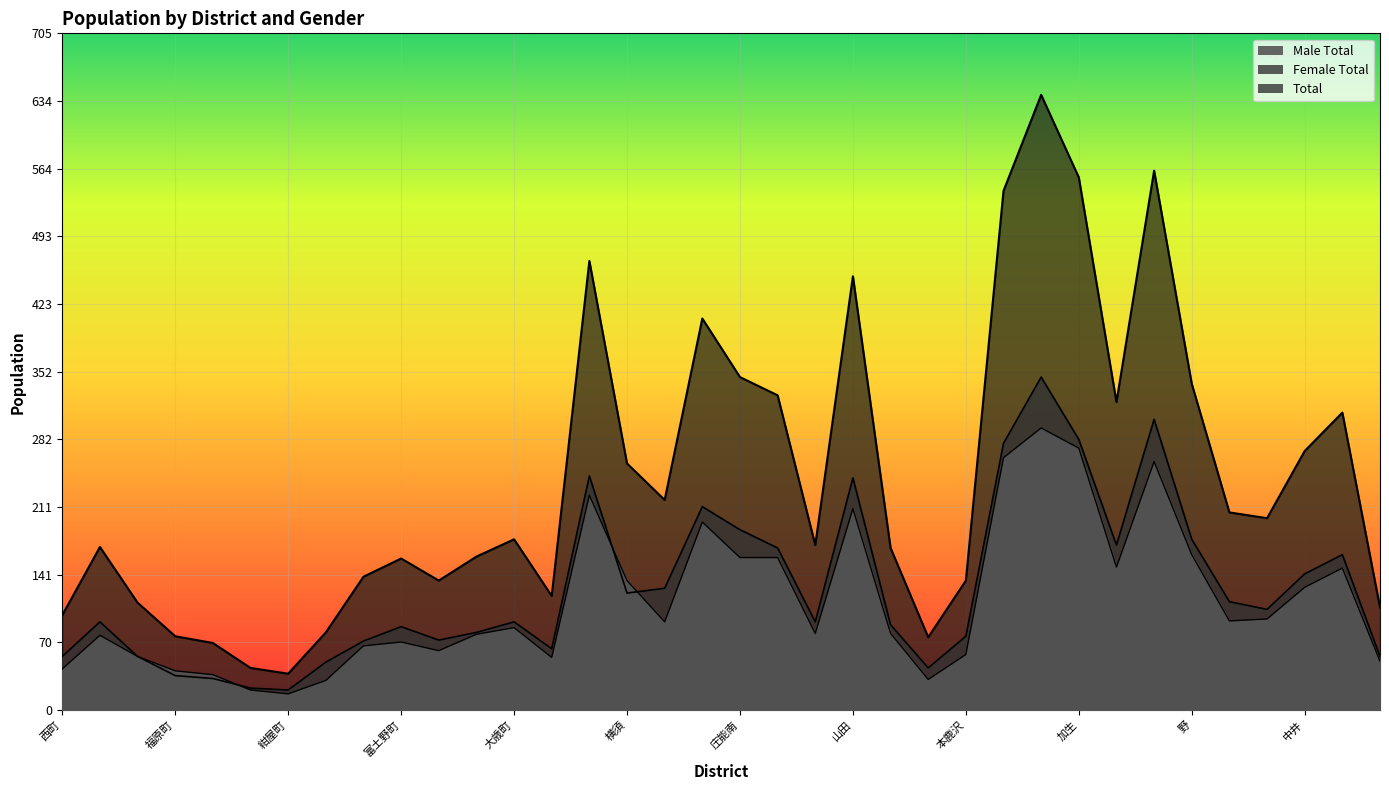

What is the sum of all Female Total values?

4580